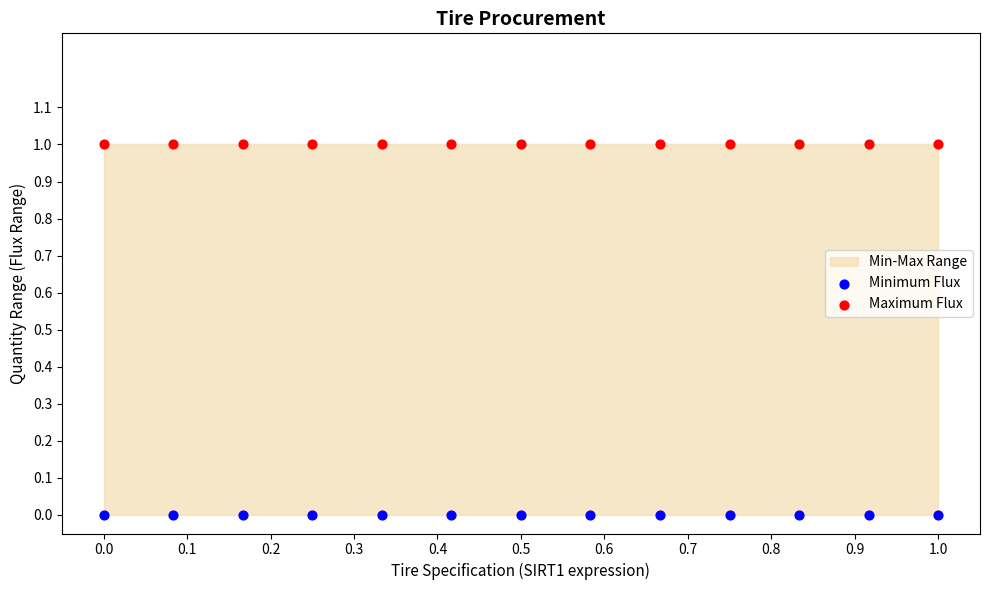

Which series contains the lowest Y value?

Minimum Flux